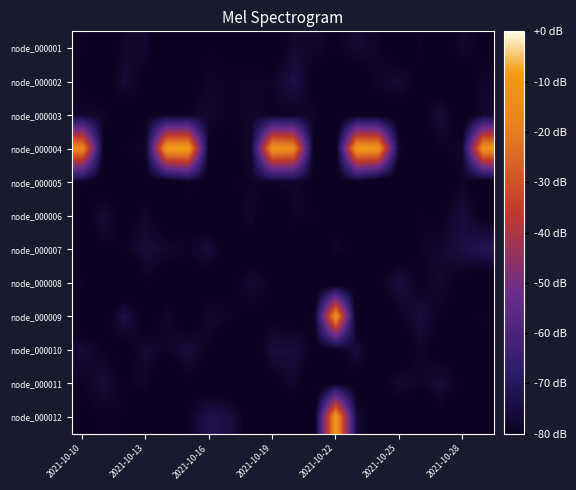

Which series has the largest total across all categories?

node_000004